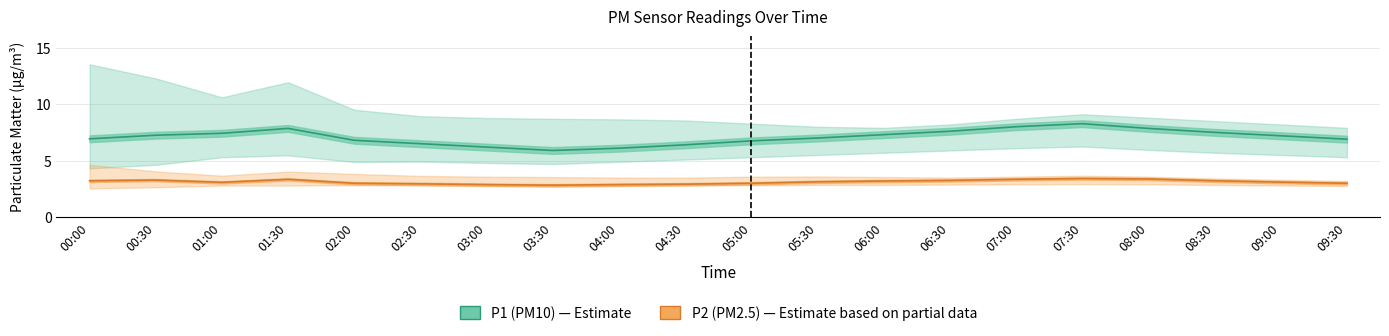

Which category has the lowest value in the P1 (PM10) series?

03:30